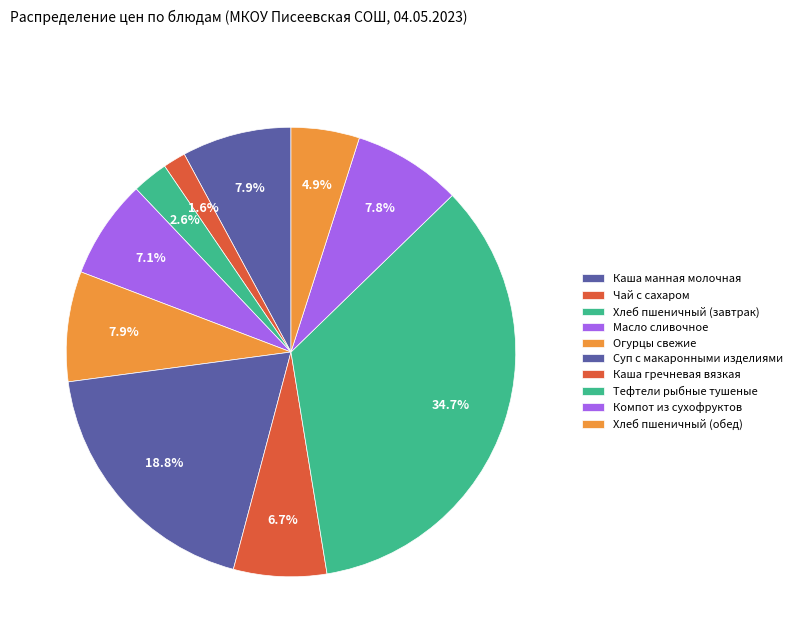

Do Масло сливочное and Тефтели рыбные тушеные together represent more than half of the pie?

No